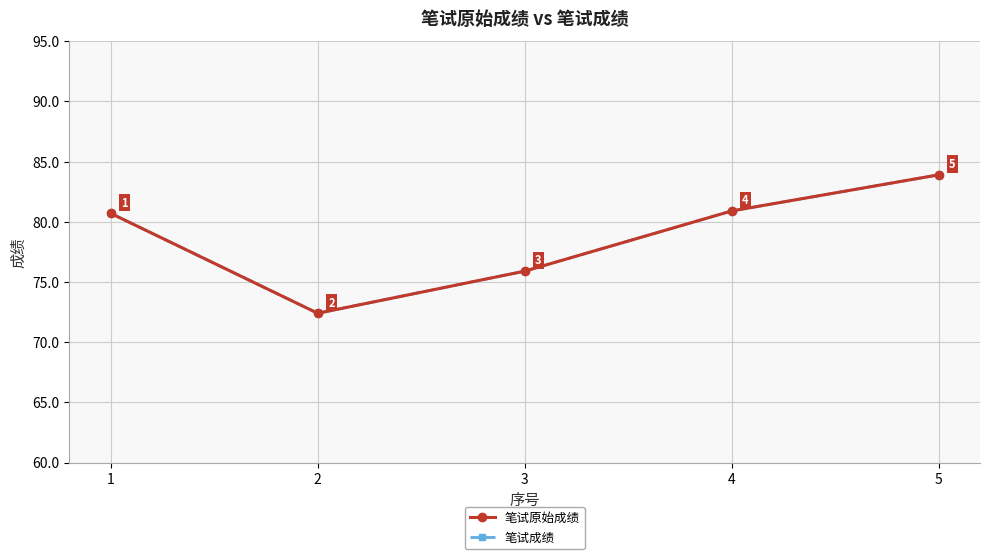

Is this an area chart (filled region under the line)?

No